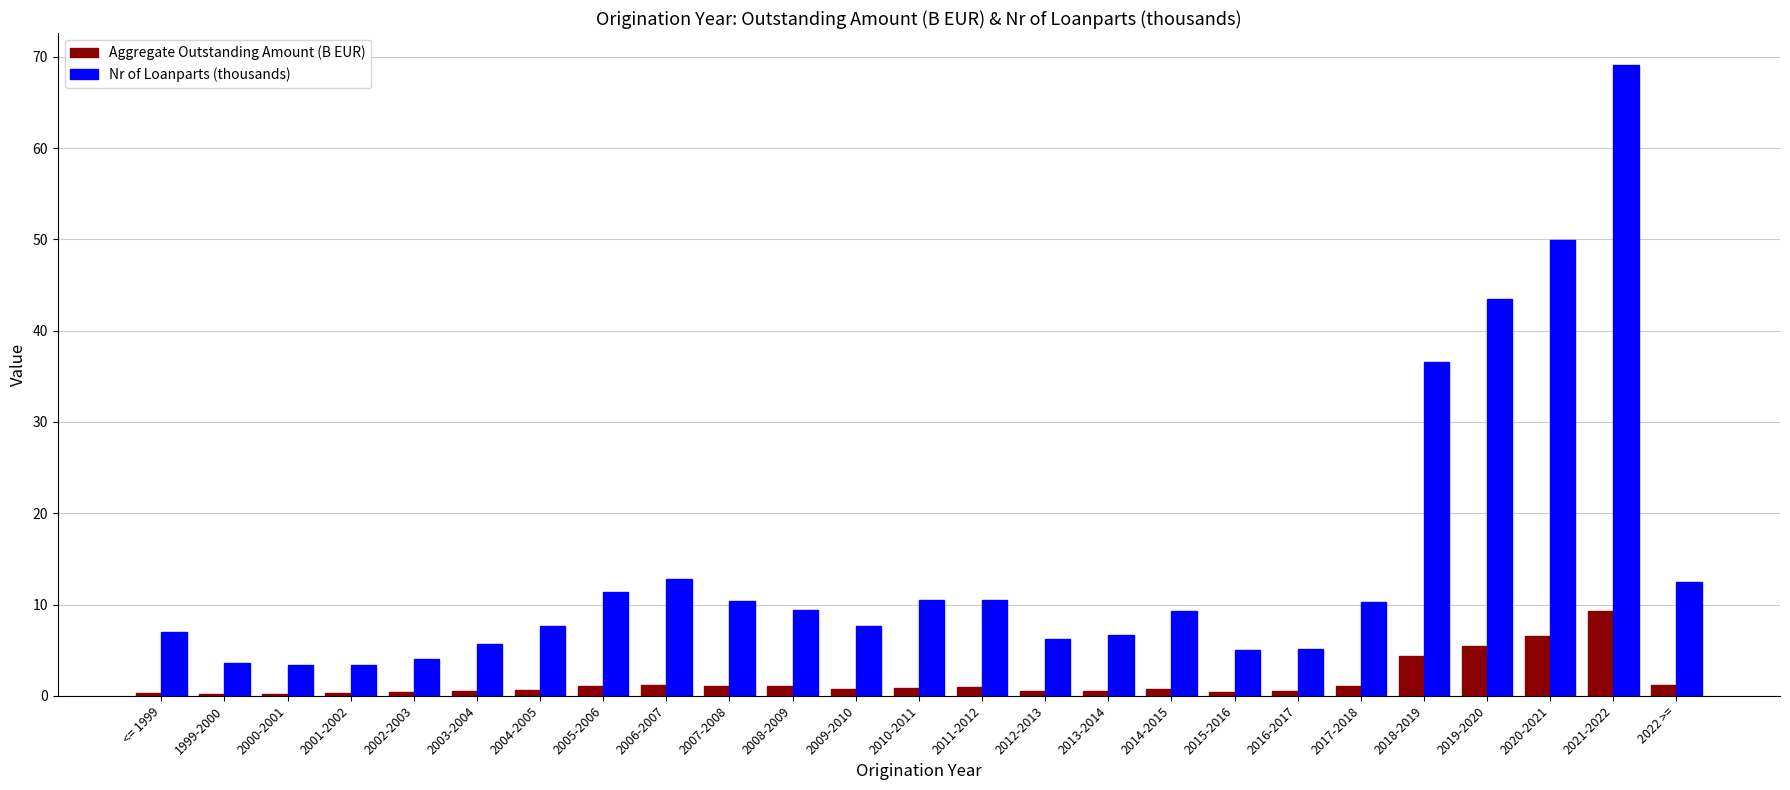

At which category is the sum across all series the highest?

2021-2022